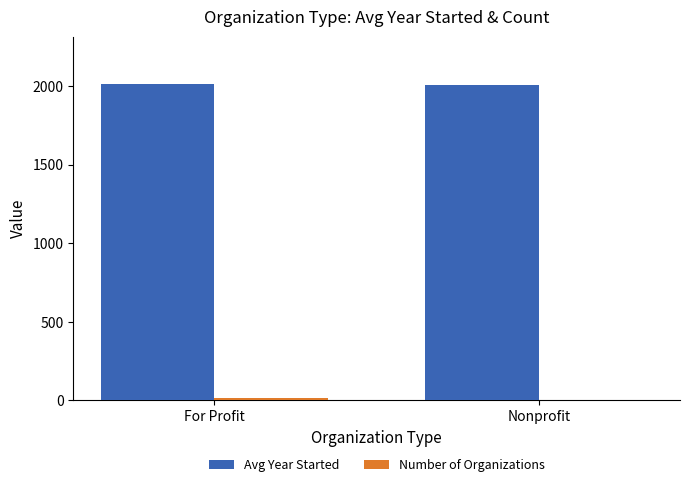

The Avg Year Started series shows 2013.3 at For Profit. True or false?

True